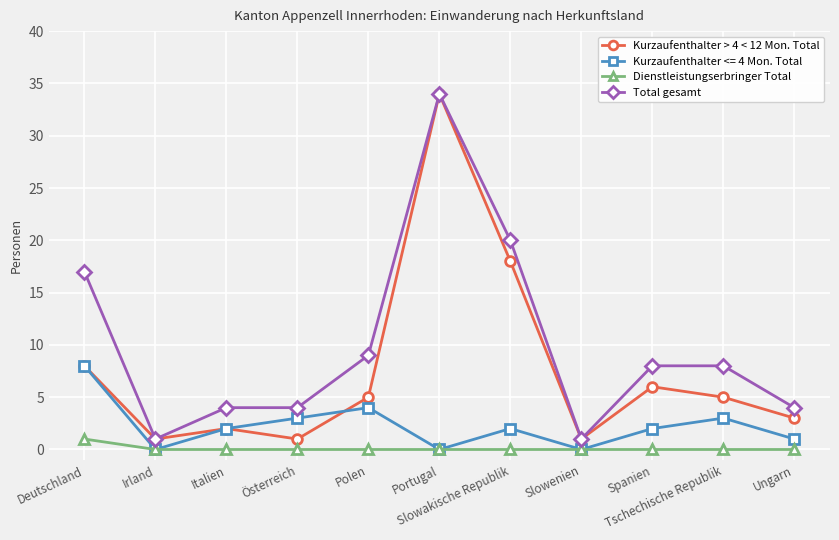

Rank the series by their average value, from lowest to highest.

Dienstleistungserbringer Total, Kurzaufenthalter <= 4 Mon. Total, Kurzaufenthalter > 4 < 12 Mon. Total, Total gesamt